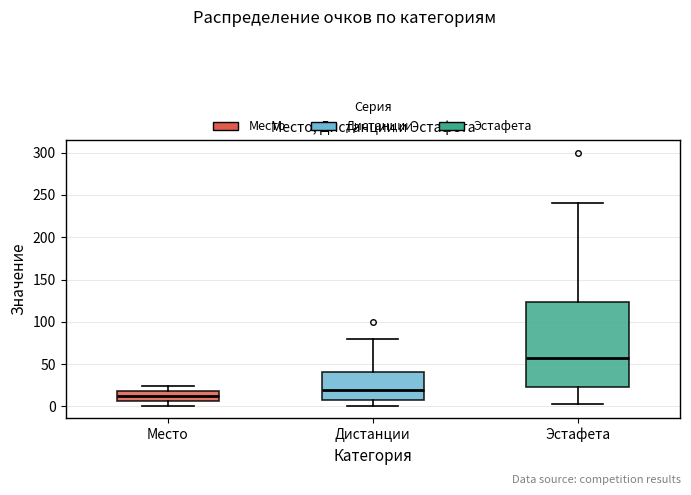

Where is the upper edge of the box for Место on the y-axis? The values are not printed on the chart, so give them approximately, as read against the axis.

20